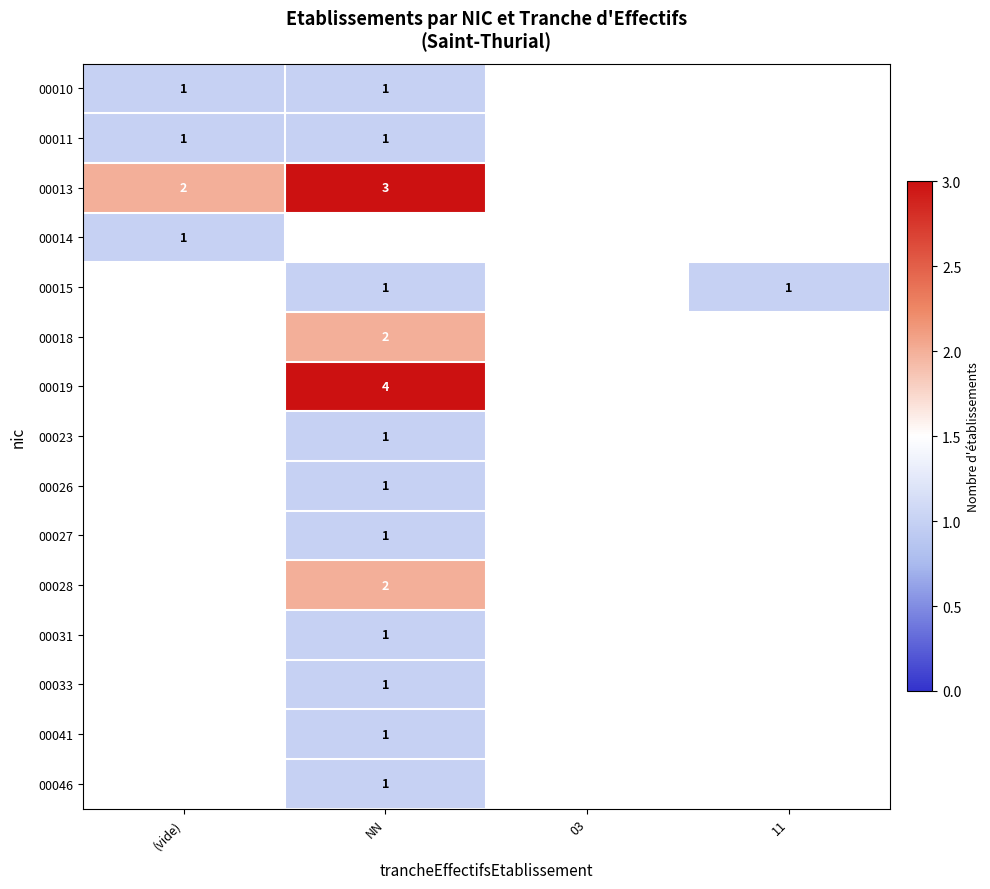

The value of 00014 at (vide) is 0. True or false?

False